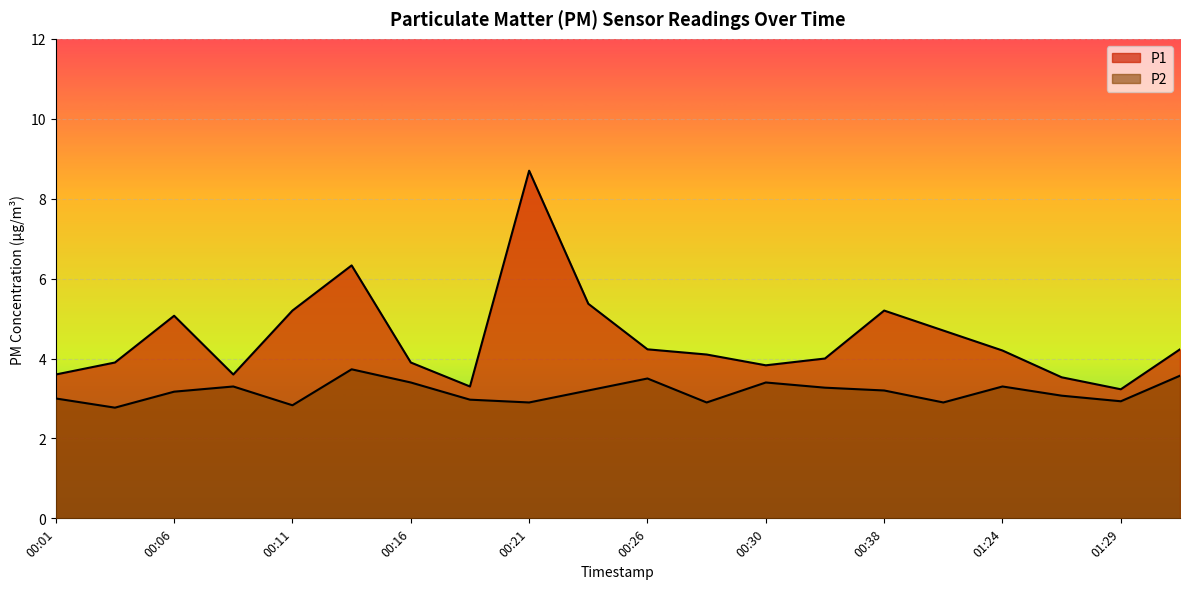

At which label is P2 closest to 3?

00:01